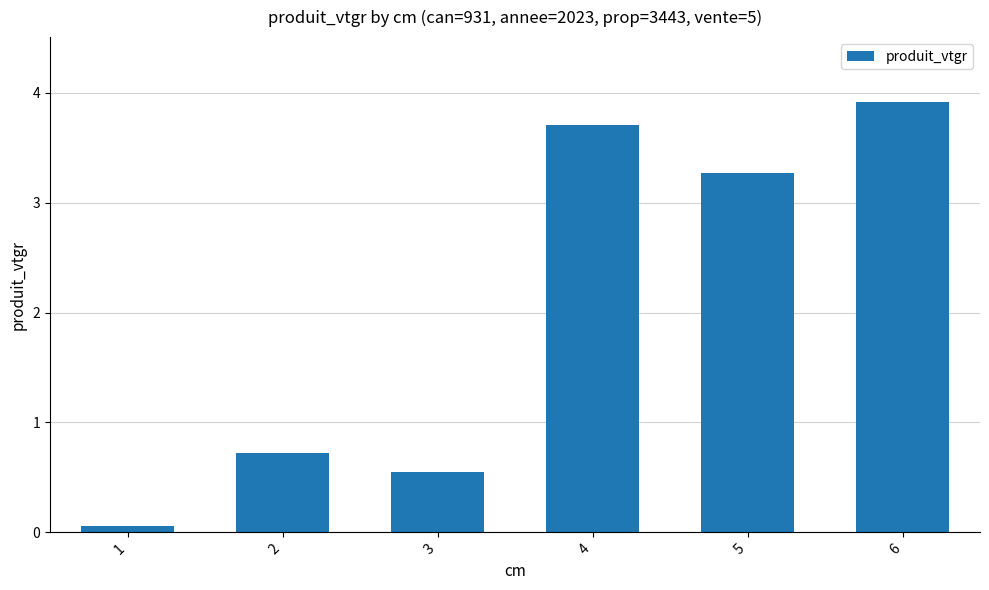

List the labels in order of value, smallest first.

1, 3, 2, 5, 4, 6